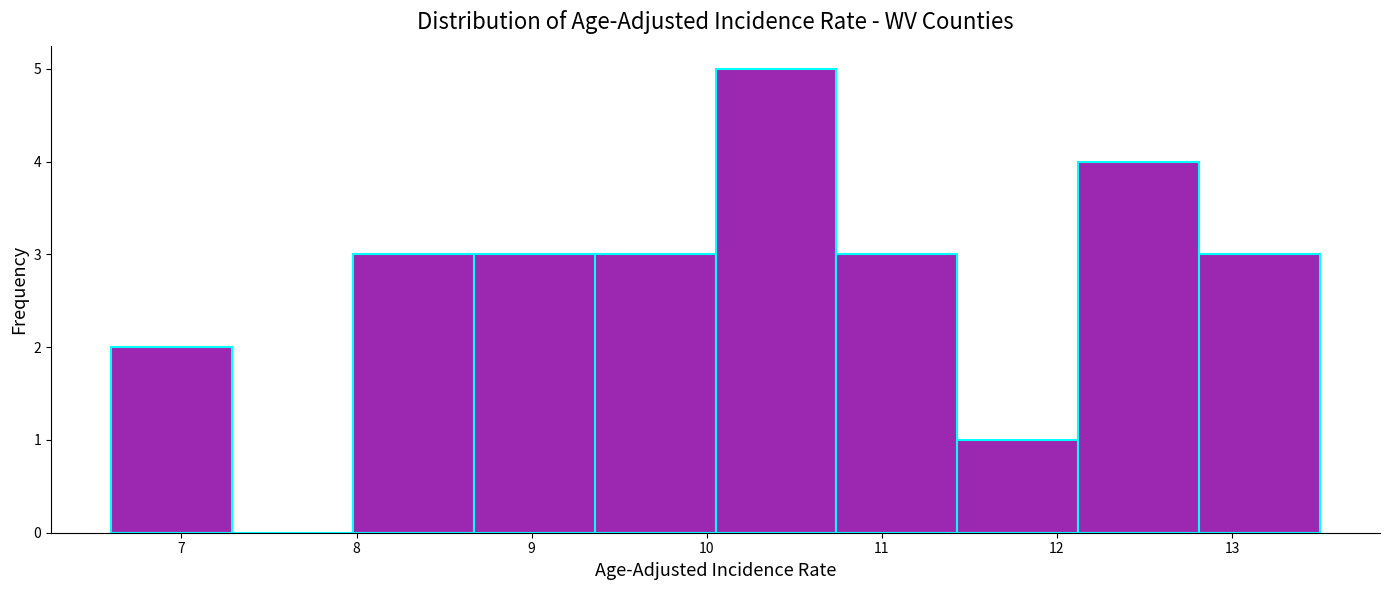

Reading left to right, list every bar in this chart as the range it spans on the x-axis followed by its height. Neither the bar edges nor the heights are printed on the chart, so give them approximately, as read against the axes.

6.60 to 7.29: 2
7.29 to 7.98: 0
7.98 to 8.67: 3
8.67 to 9.36: 3
9.36 to 10.05: 3
10.05 to 10.74: 5
10.74 to 11.43: 3
11.43 to 12.12: 1
12.12 to 12.81: 4
12.81 to 13.50: 3